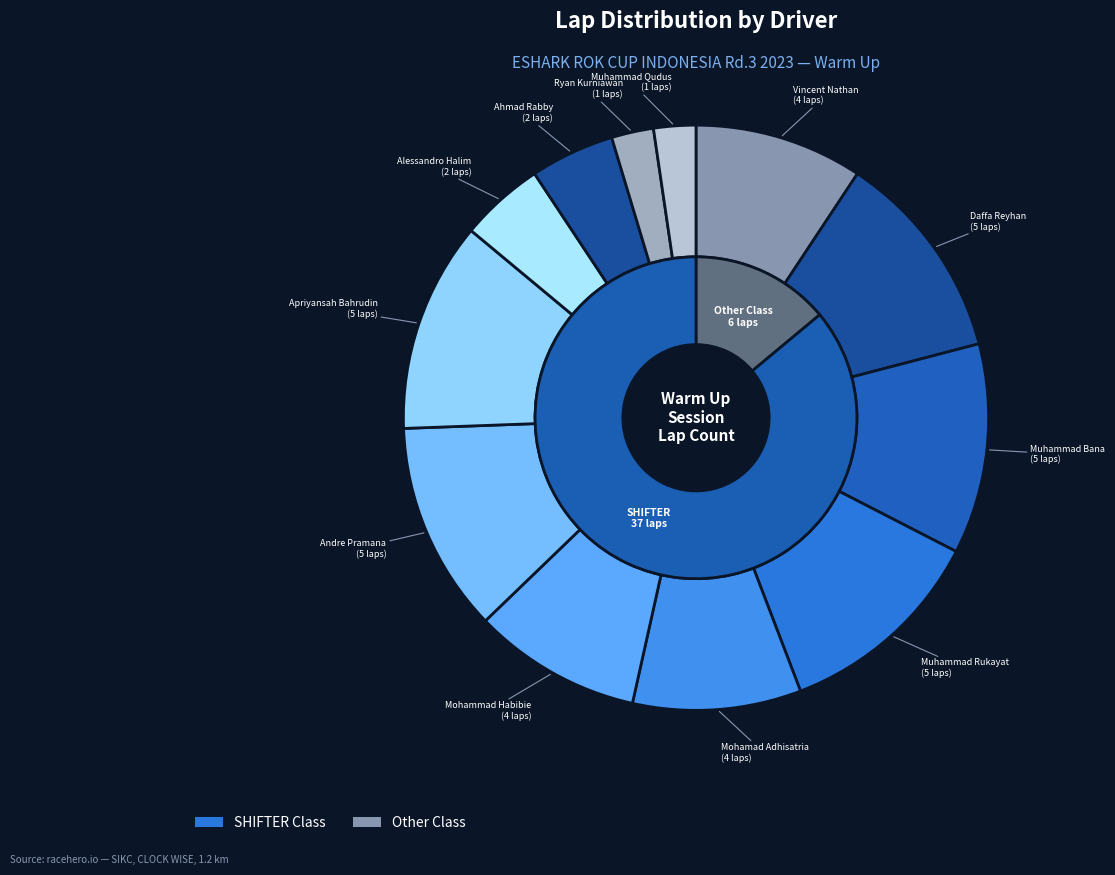

To the nearest percent, what is the combined percentage of Muhammad Rifqy Enha Rukayat and Andre Pramana?

23%